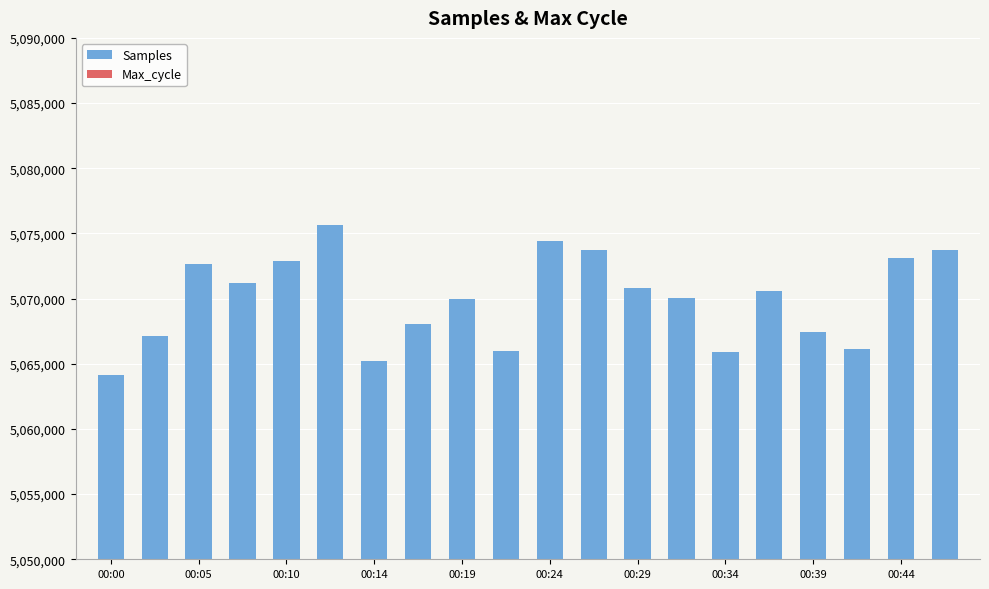

Rank the series by their average value, from highest to lowest.

Samples, Max_cycle